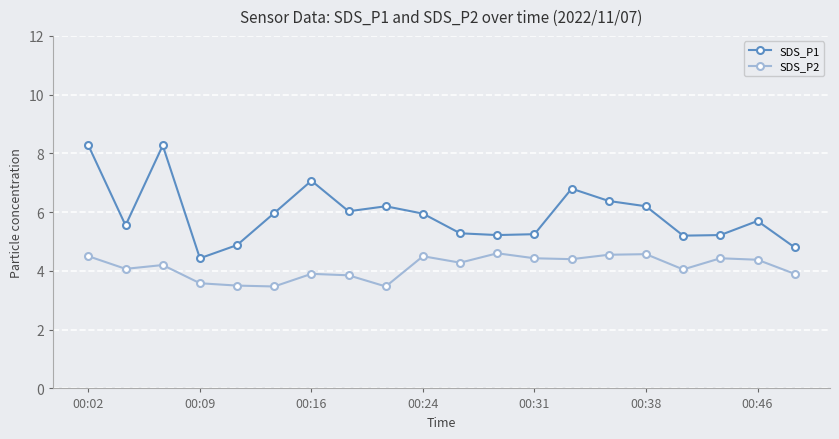

What is the highest value of the SDS_P2 series?

4.6